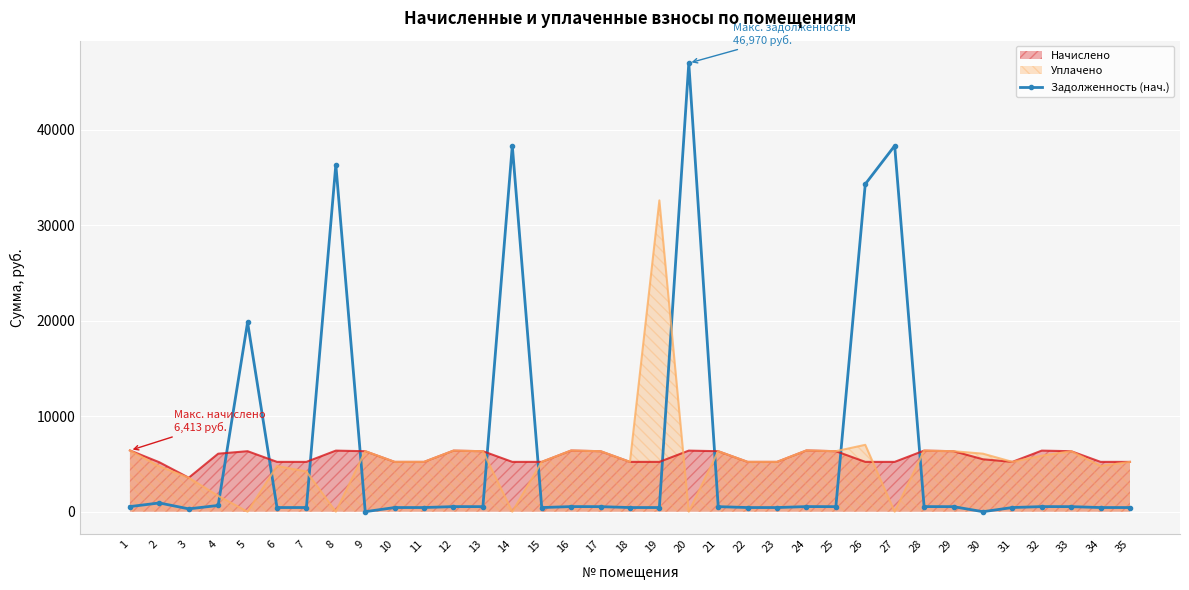

What is the maximum value shown in the chart?

46969.7